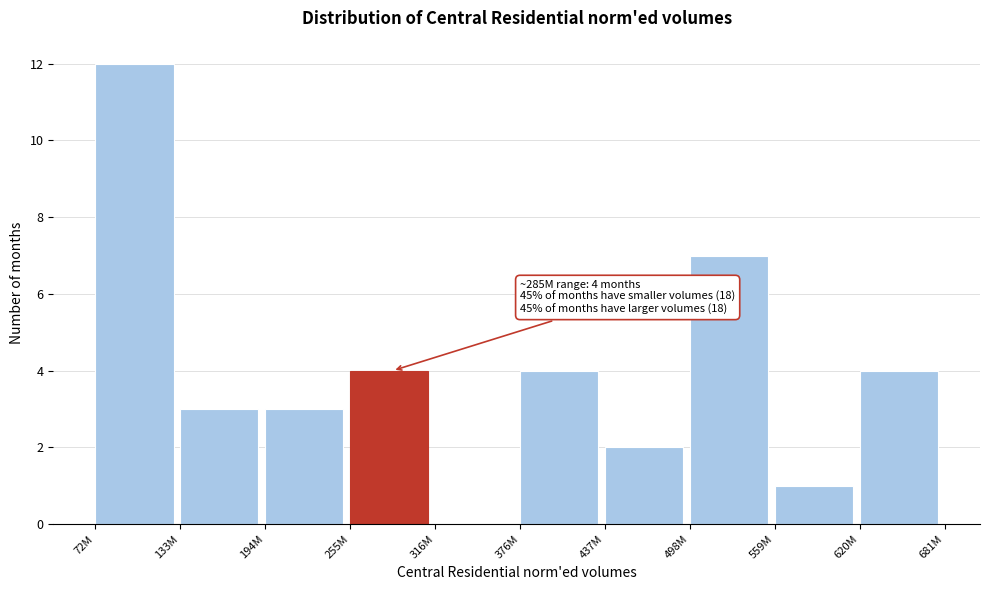

Reading left to right, list all the values displayed in this chart.

72M=12	133M=3	194M=3	255M=4	316M=0	376M=4	437M=2	498M=7	559M=1	620M=4